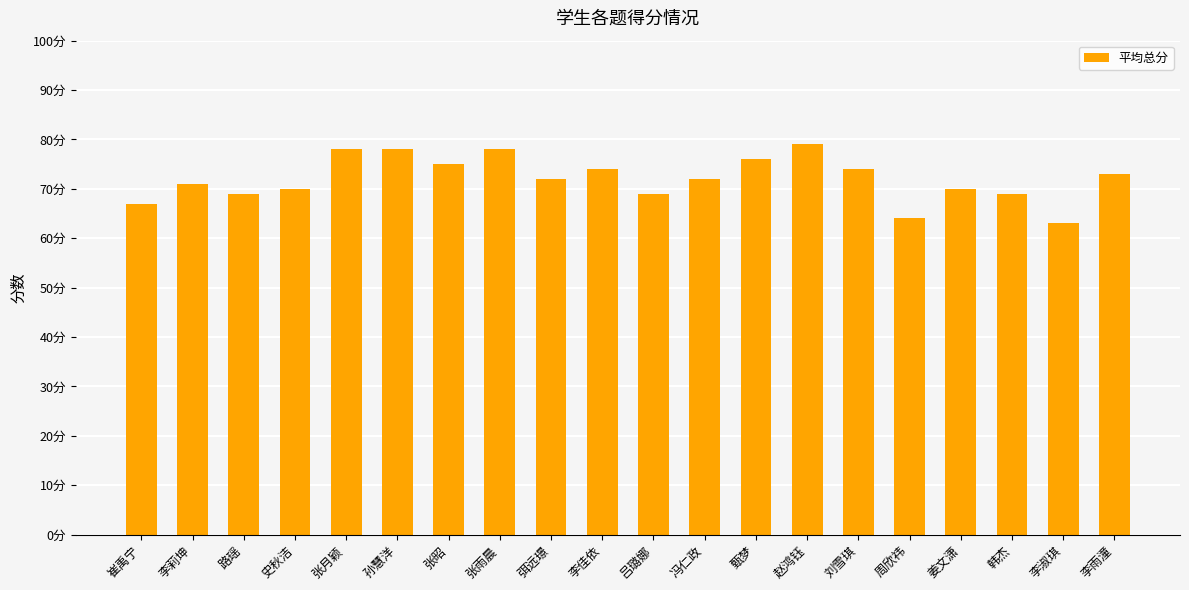

Where is the data nearest to the value 71?

李莉坤